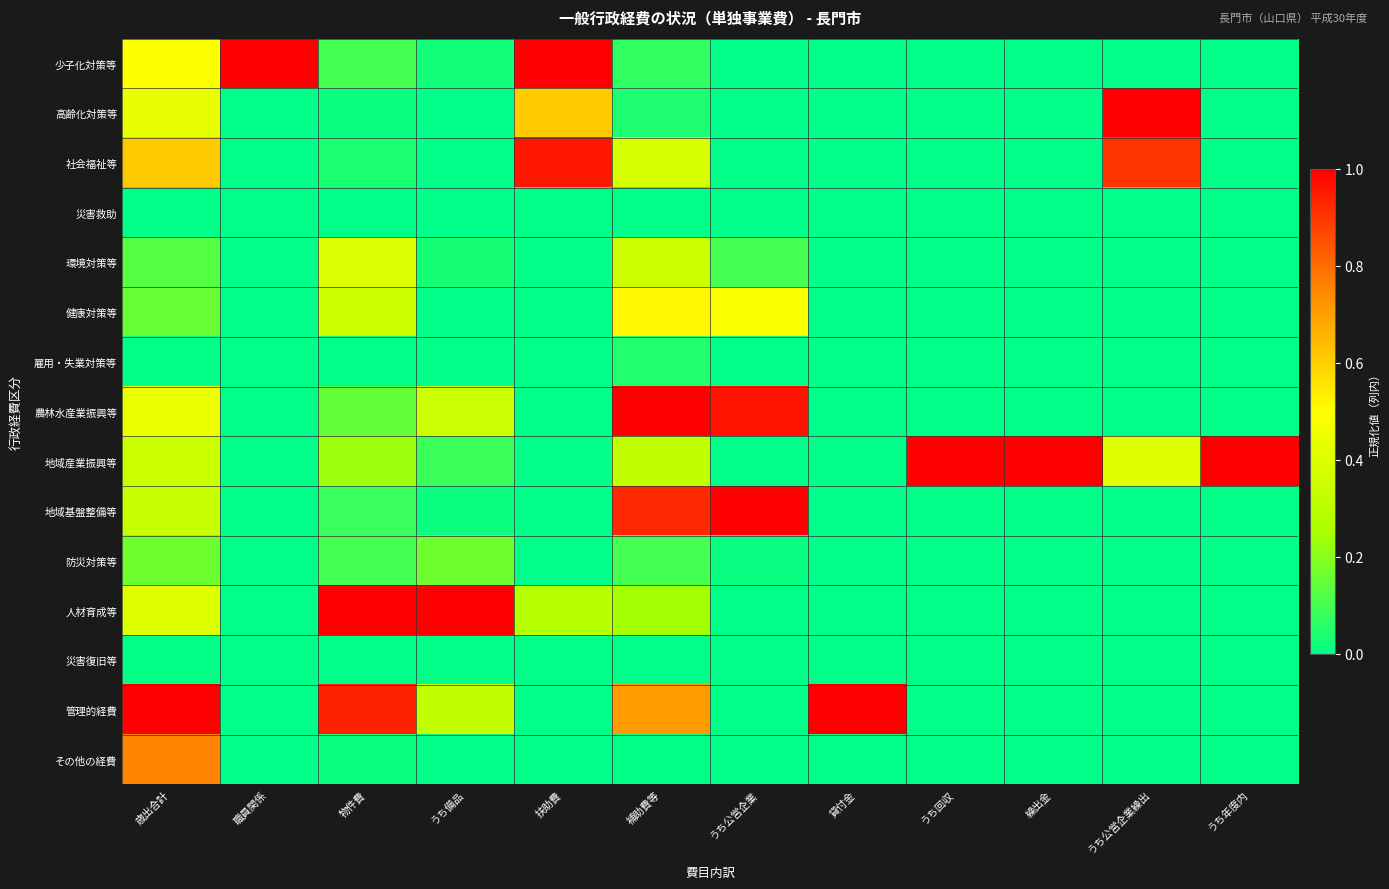

Which has a higher value, 職員関係 or 物件費?

職員関係